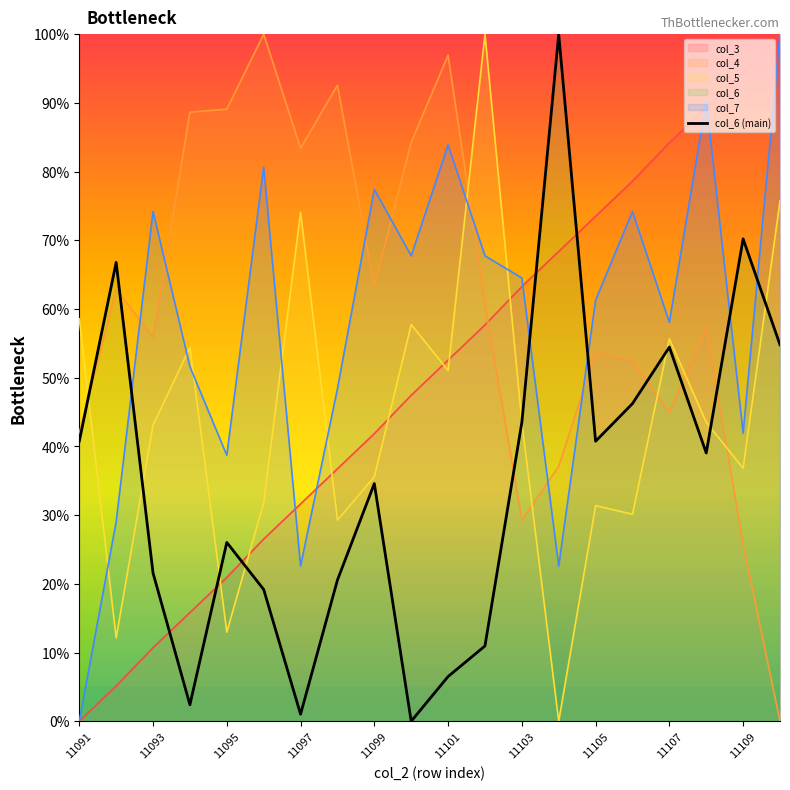

Which series changed the most between 11108 and 11109?

col_7